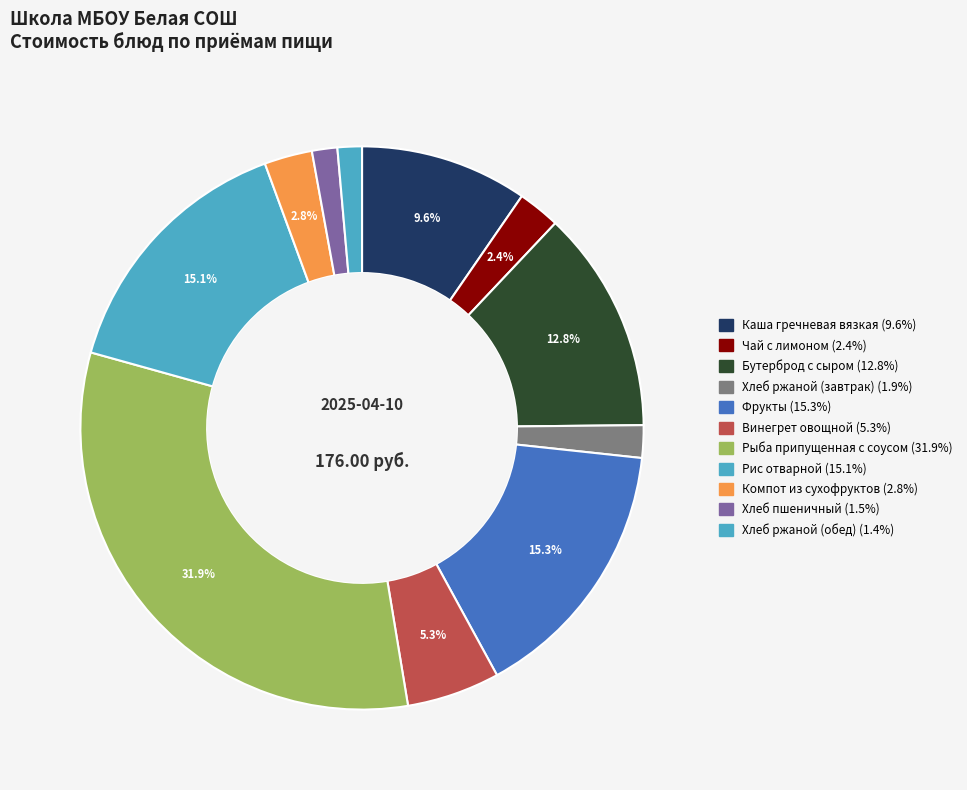

What is the largest slice in the pie chart?

Рыба припущенная с соусом